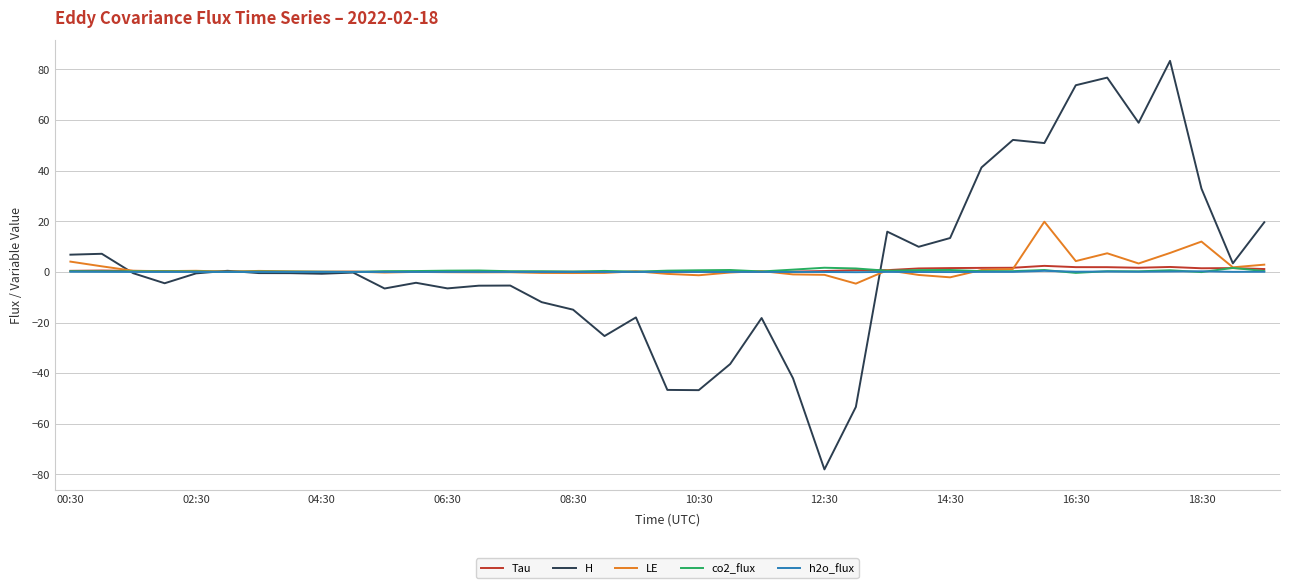

What is the maximum value for LE?

19.9